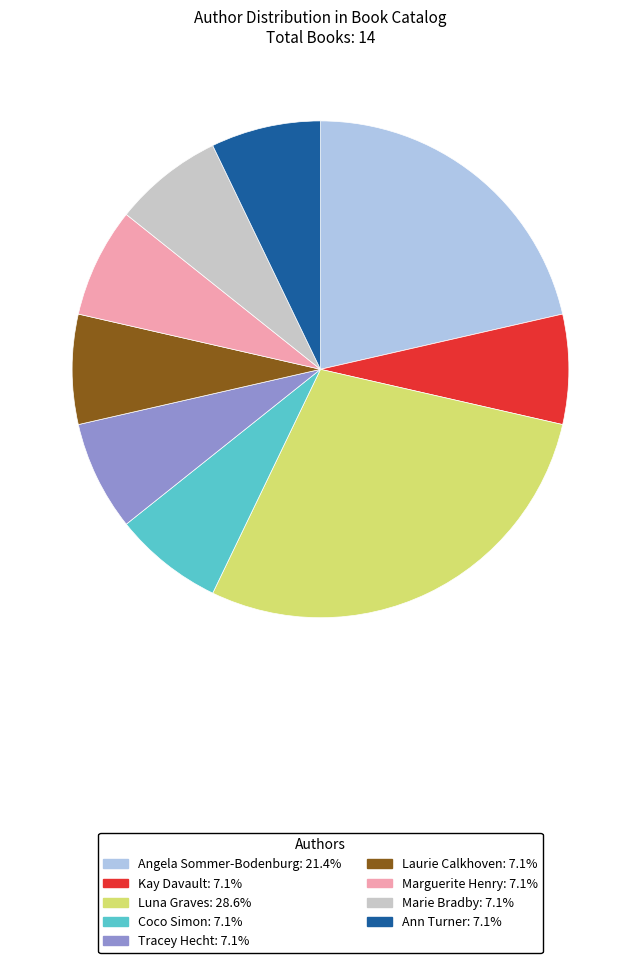

Between Angela Sommer-Bodenburg and Coco Simon, which is larger?

Angela Sommer-Bodenburg